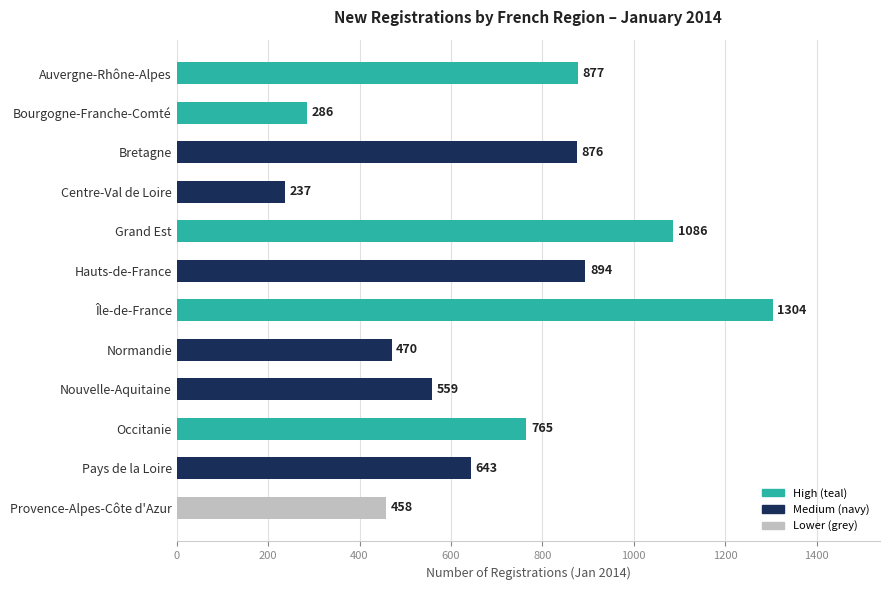

Which has a higher value, Grand Est or Normandie?

Grand Est